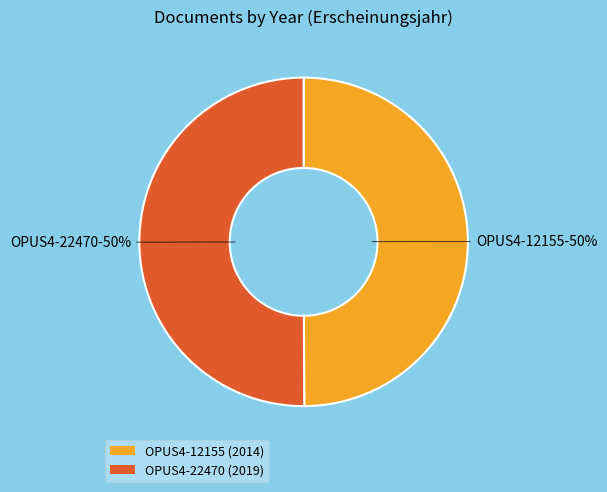

What percentage is the OPUS4-22470 (2019) slice, to the nearest percent?

50%